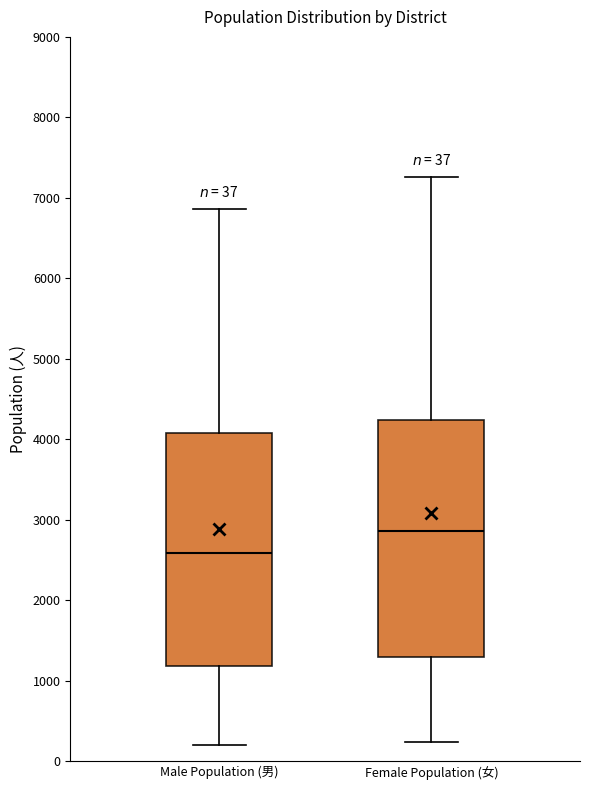

Which box has the lowest median line?

Male Population (男)